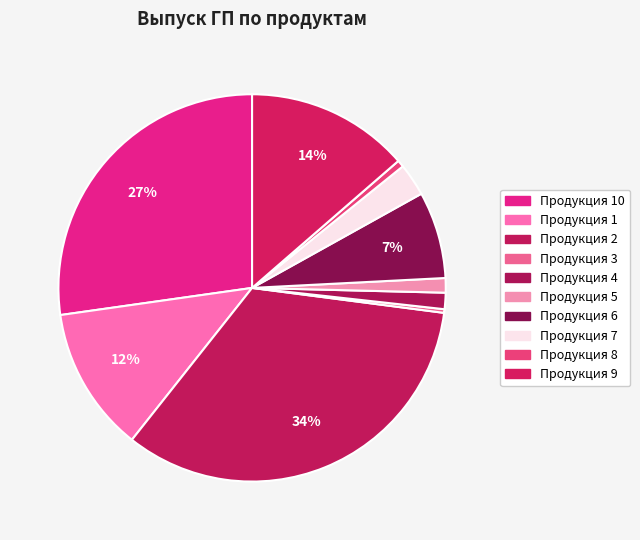

How many segments does this pie chart have?

10